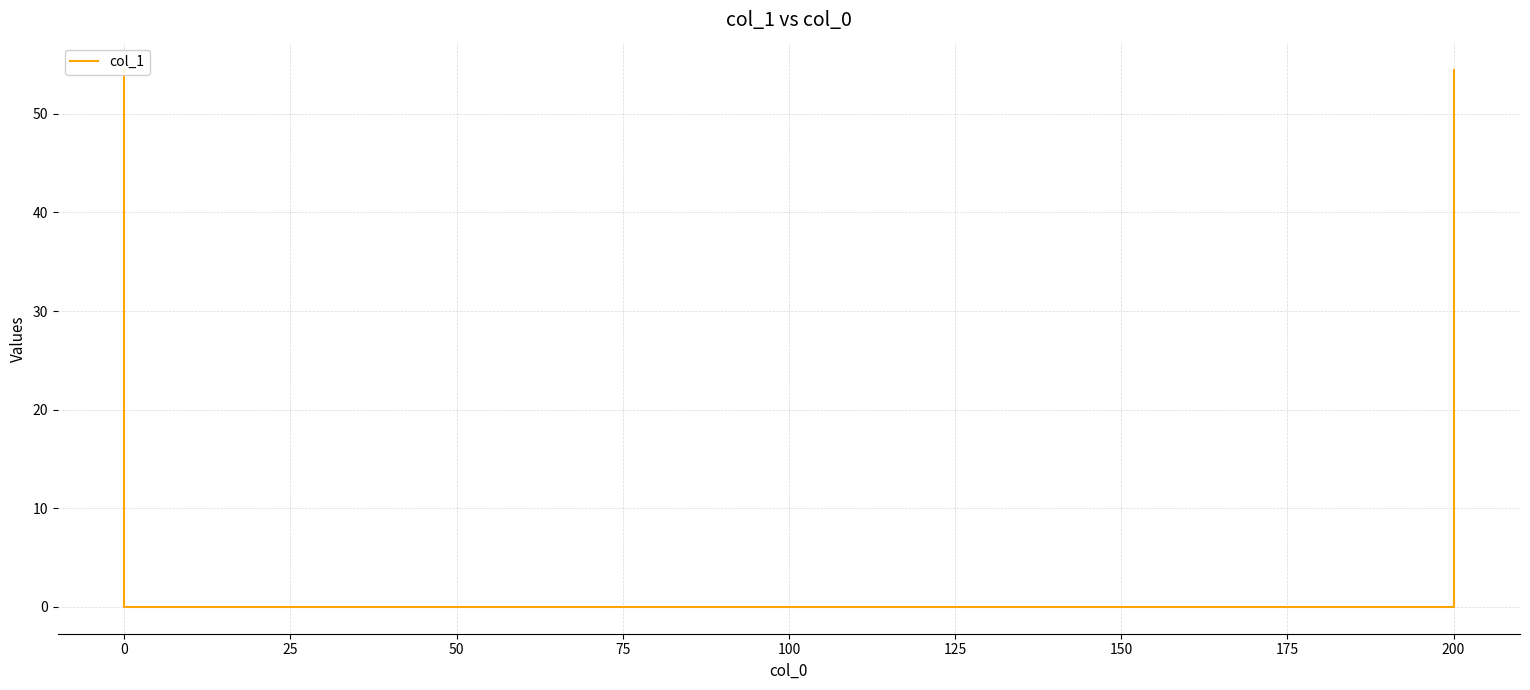

How many lines are shown in the chart?

1